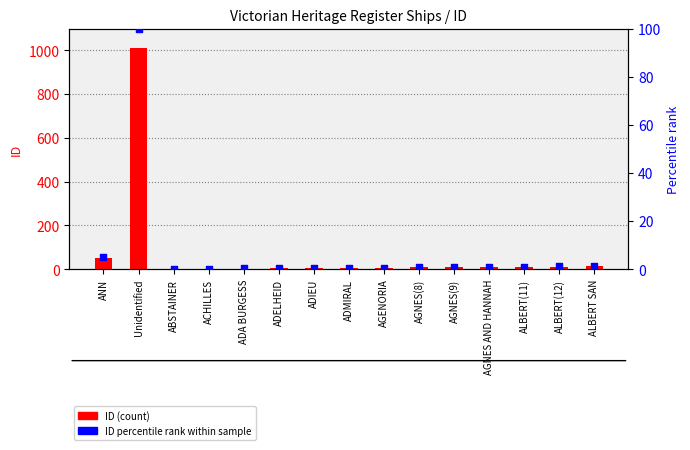

What are all the series names shown in the legend?

ID (count), ID percentile rank